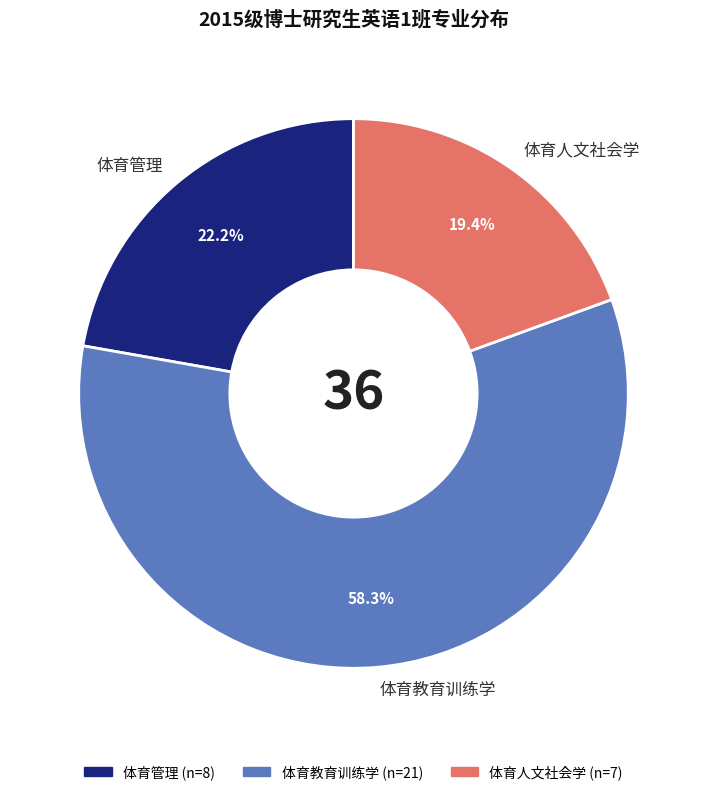

What is the ratio of the value at 体育人文社会学 to the value at 体育管理?

0.9